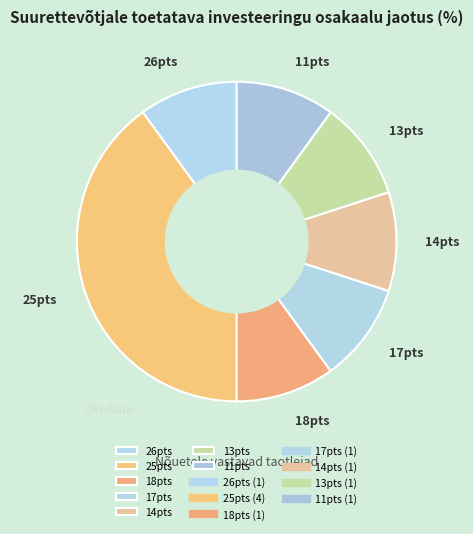

Does any single category account for the majority?

No